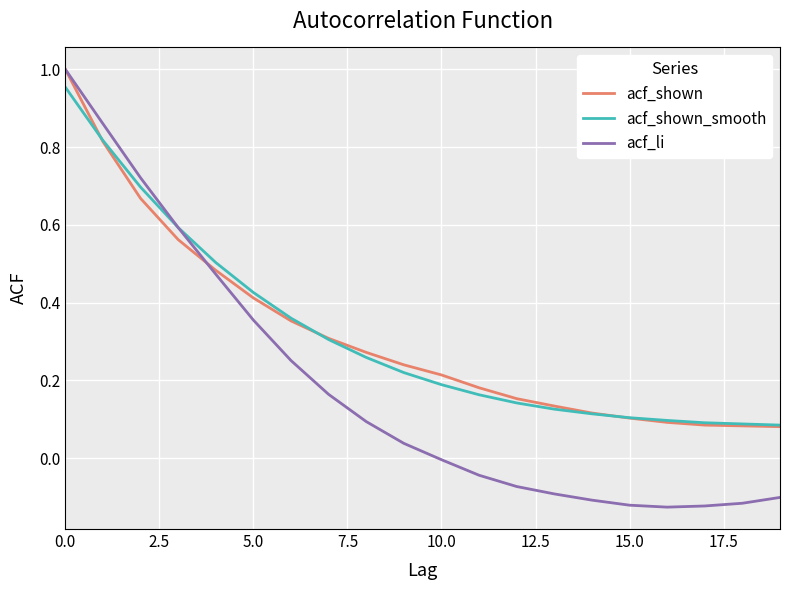

Which series has the largest range (max minus min)?

acf_li